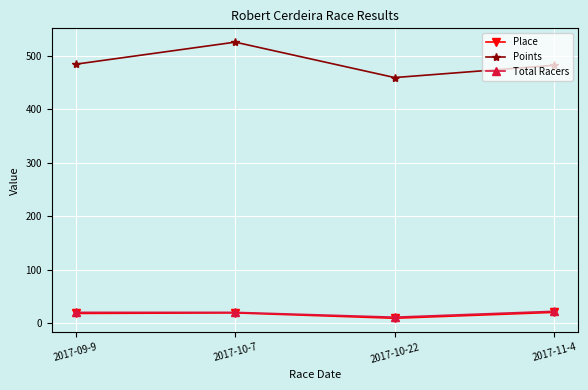

True or false: Place and Points intersect in this chart.

False